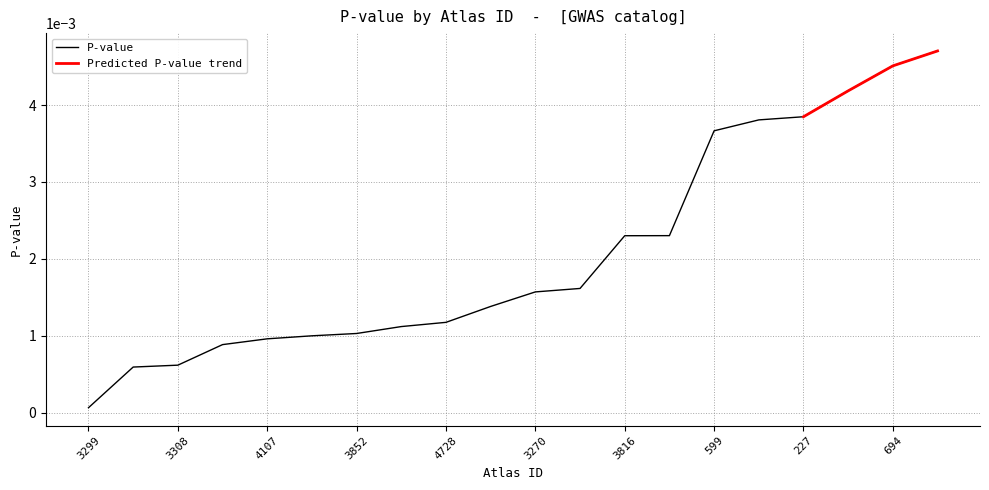

List the labels in order of value, largest first.

4259, 694, 3886, 227, 819, 599, 4106, 3816, 3848, 3270, 8, 4728, 591, 3852, 230, 4107, 733, 3308, 616, 3299